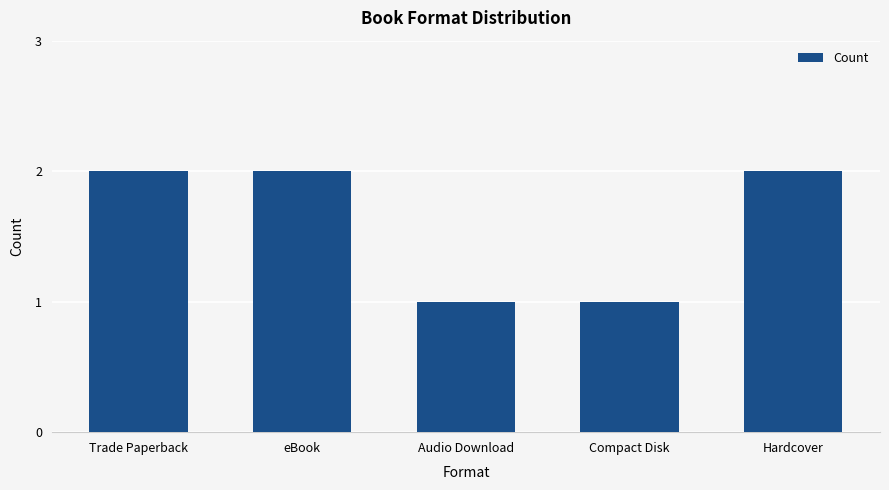

How many data points are less than 2?

2